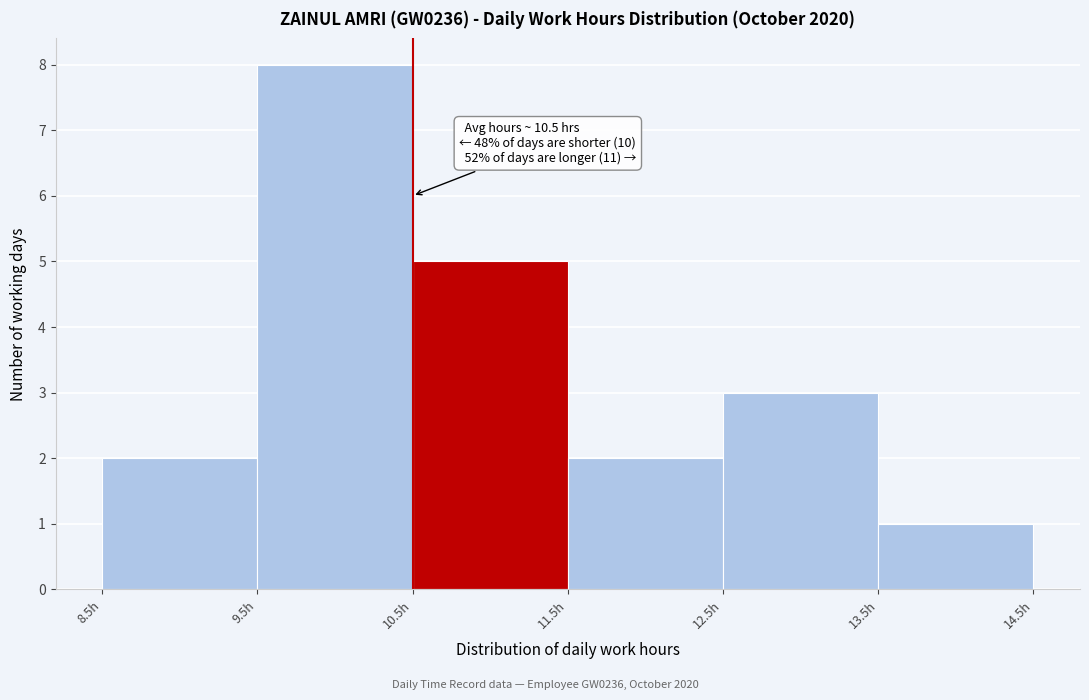

Over which range of the x-axis is the bar tallest?

9.5 to 10.5